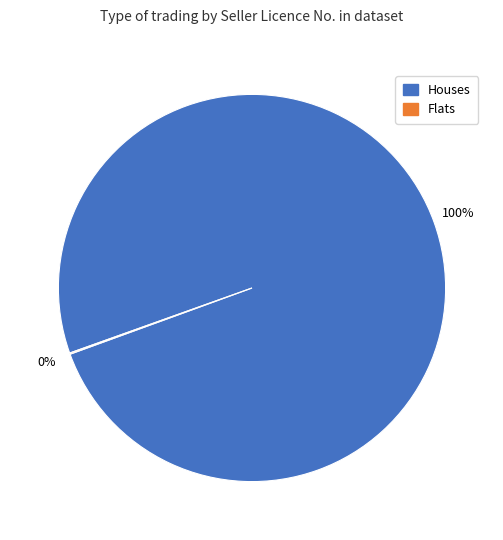

To the nearest percent, what is the difference between the largest and smallest slice percentages?

100%